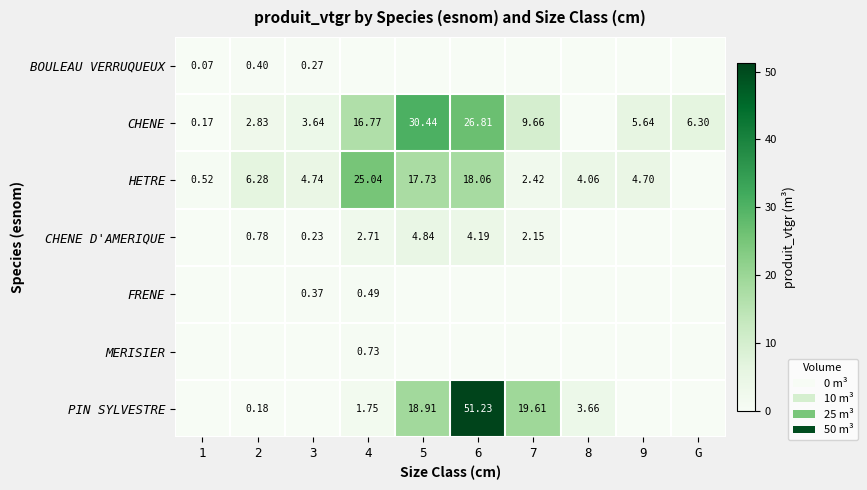

Rank the series at 7 from lowest to highest value.

BOULEAU VERRUQUEUX, FRENE, MERISIER, CHENE D'AMERIQUE, HETRE, CHENE, PIN SYLVESTRE